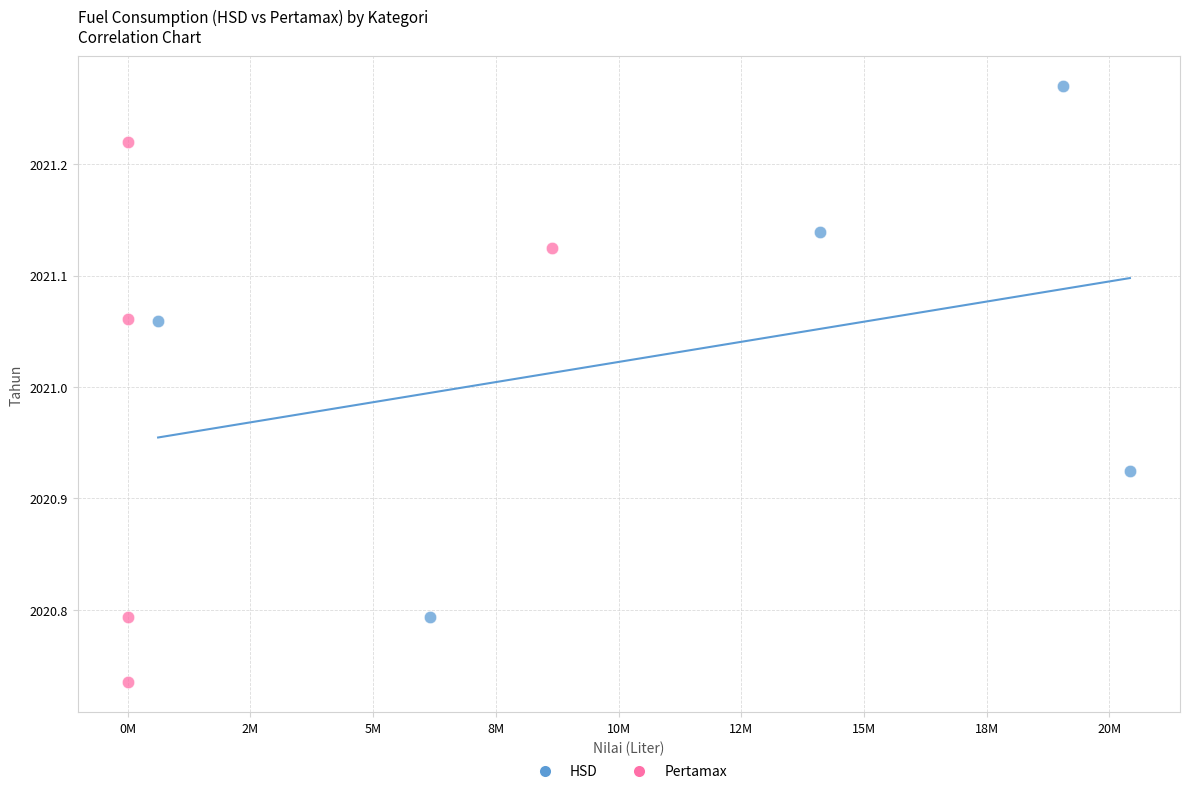

Which series reaches the maximum Y coordinate?

HSD